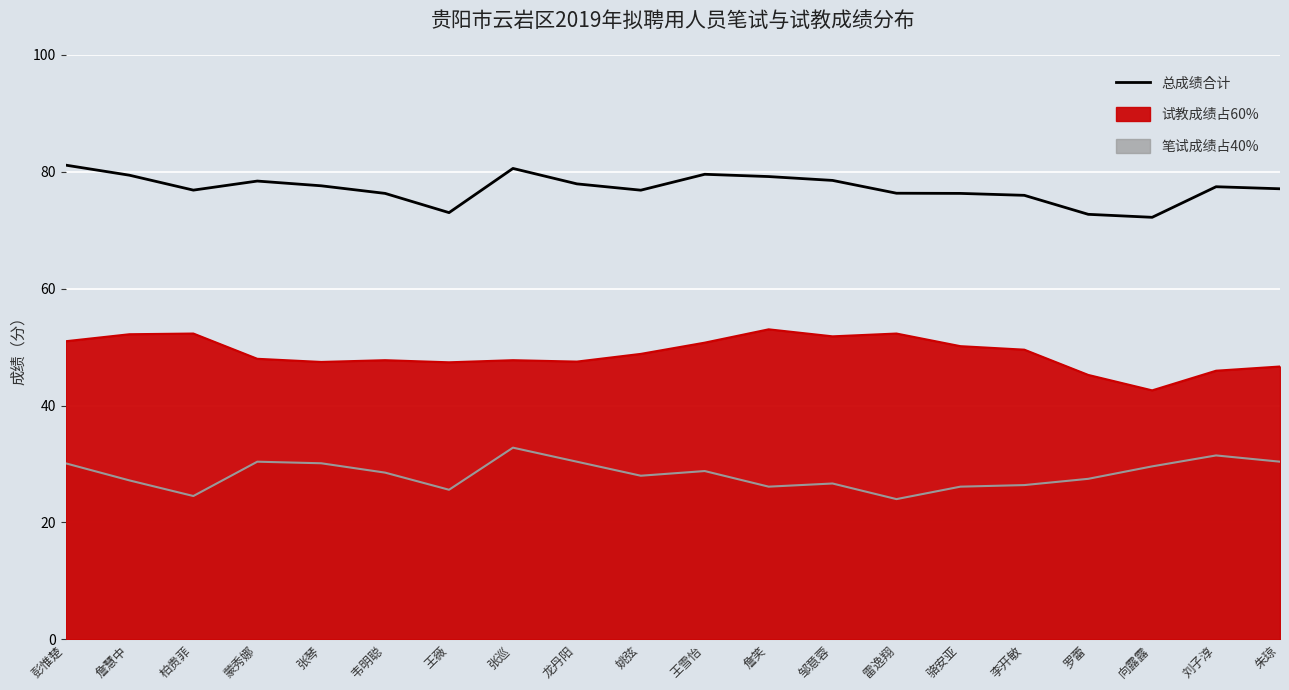

What is the greatest value displayed?

81.1